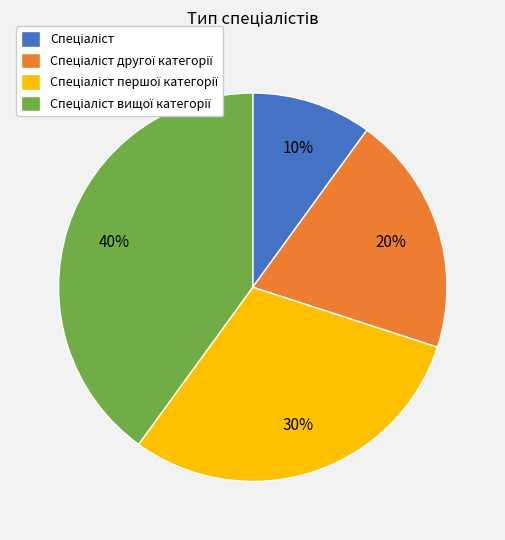

To the nearest percent, what is the difference between the largest and smallest slice percentages?

30%